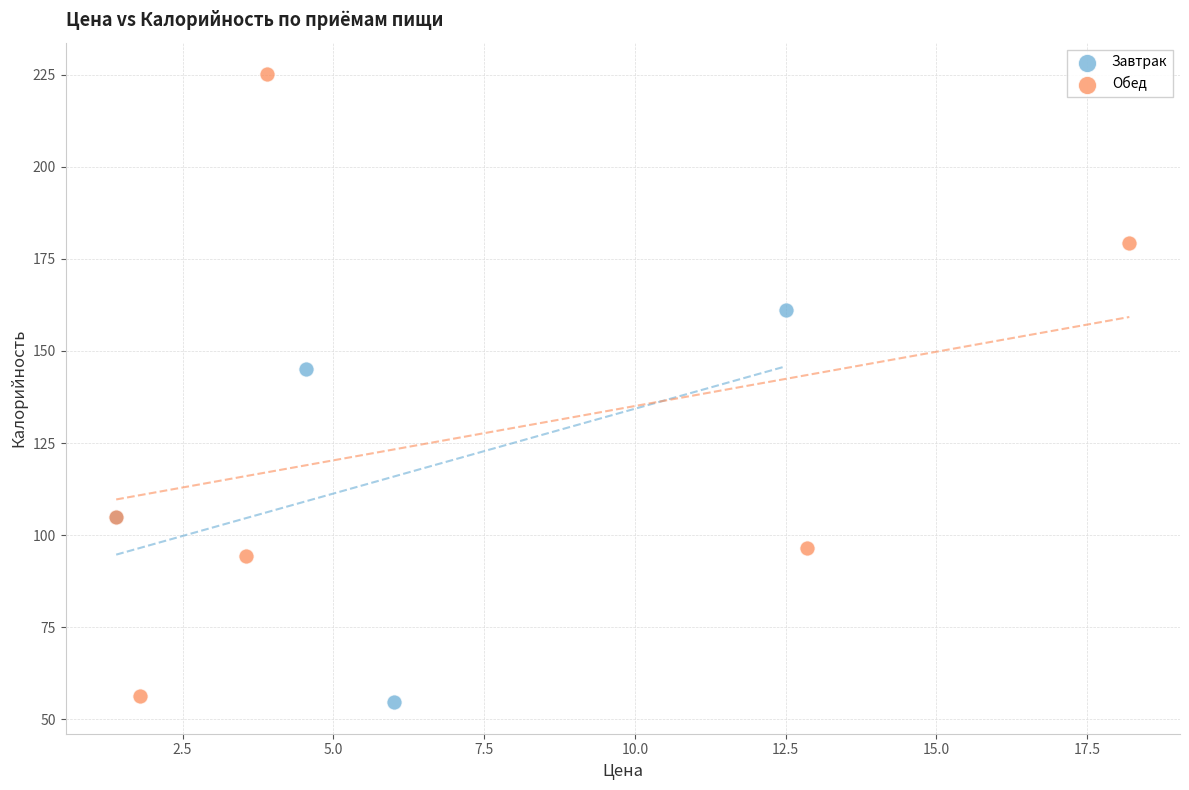

Which series has the widest spread of Y values?

Обед